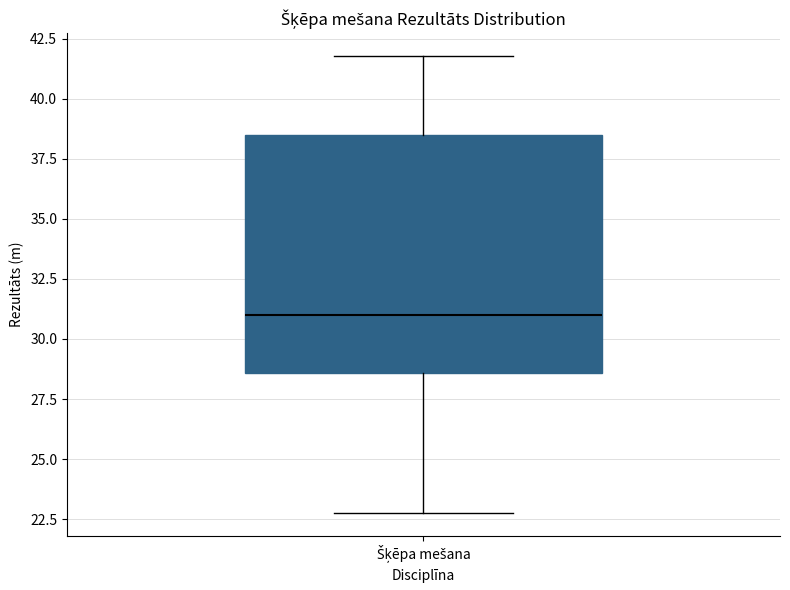

Where is the upper edge of the box for Šķēpa mešana on the y-axis? The values are not printed on the chart, so give them approximately, as read against the axis.

38.5